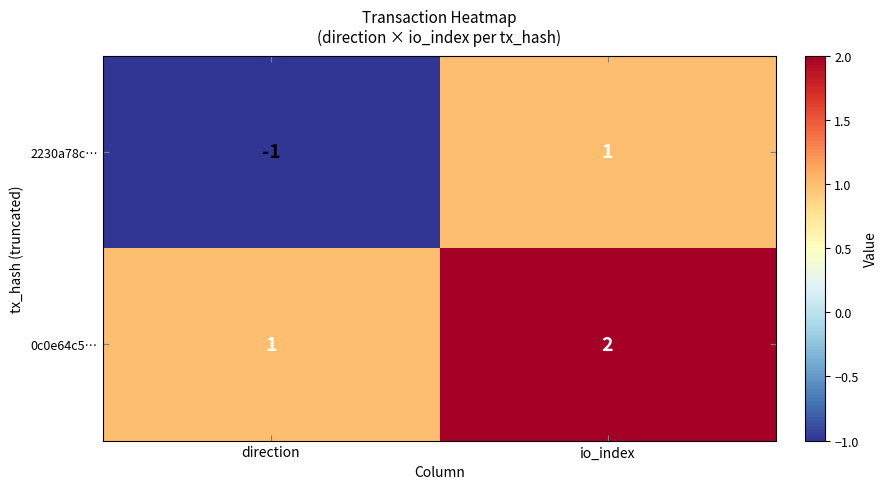

Between direction and io_index, which series saw the biggest shift?

2230a78c…